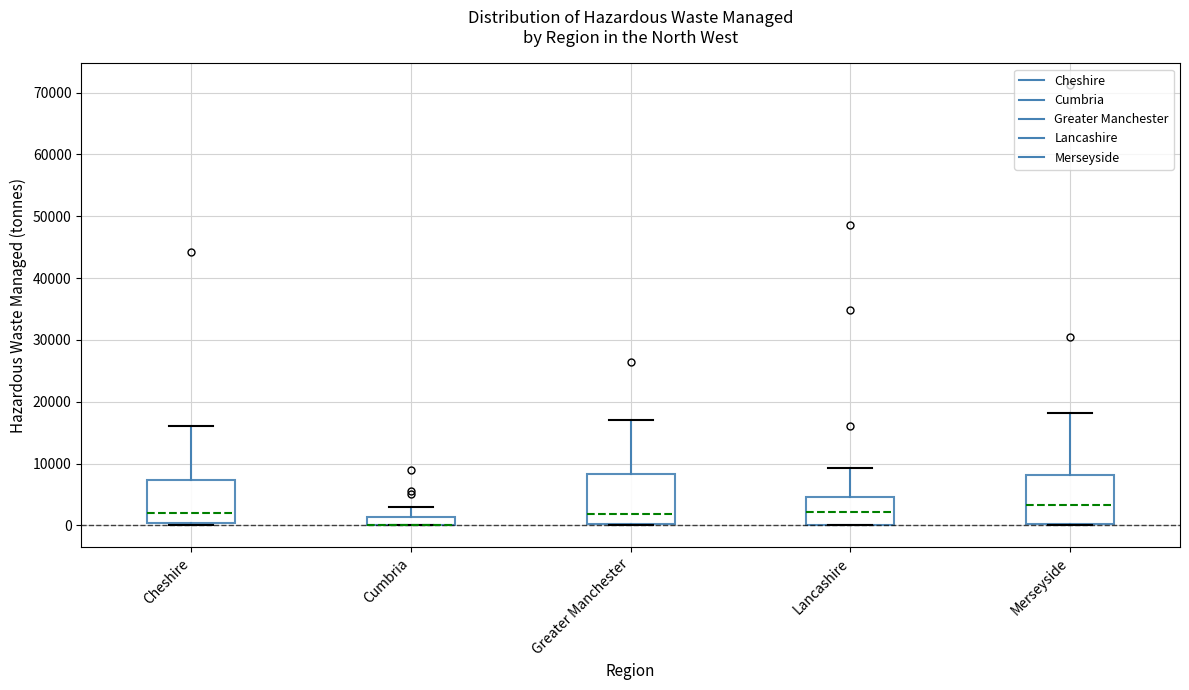

Where is the lower edge of the box for Cumbria on the y-axis? The values are not printed on the chart, so give them approximately, as read against the axis.

0